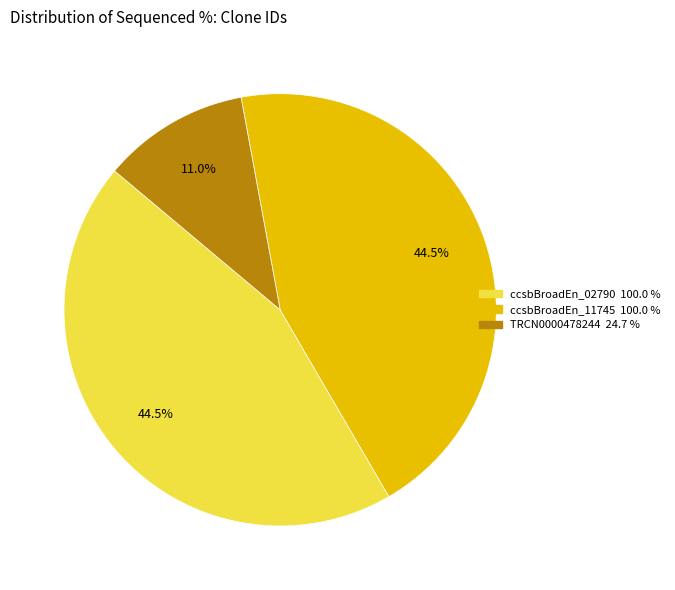

Is there a majority slice in this chart?

No